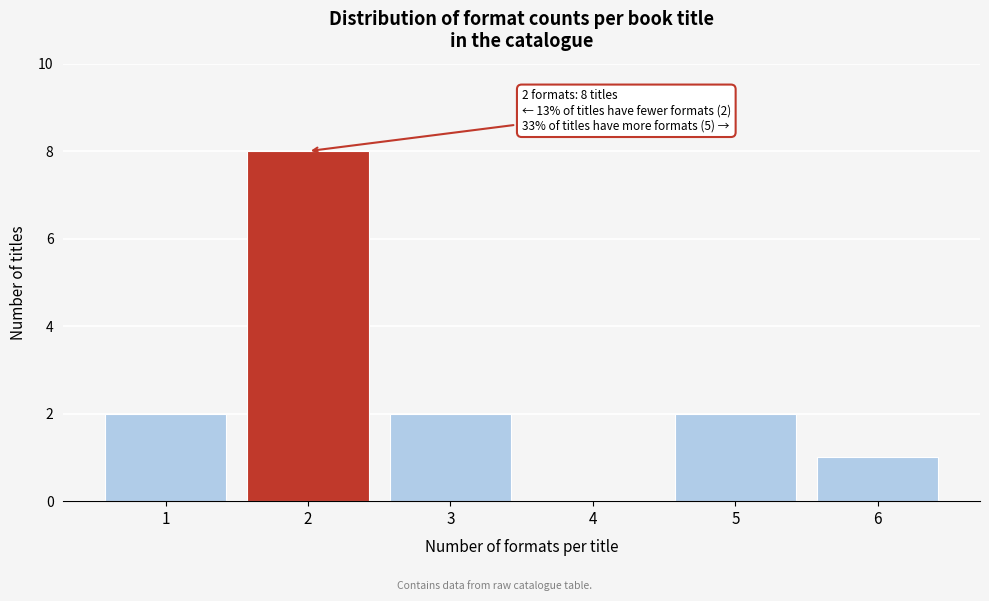

Reading right to left, extract all data points from this chart.

6=1	5=2	4=0	3=2	2=8	1=2